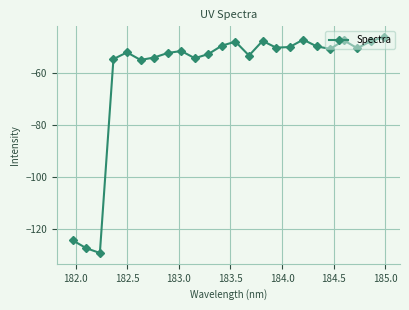

What is the value of the 19th point from the left?

-49.8